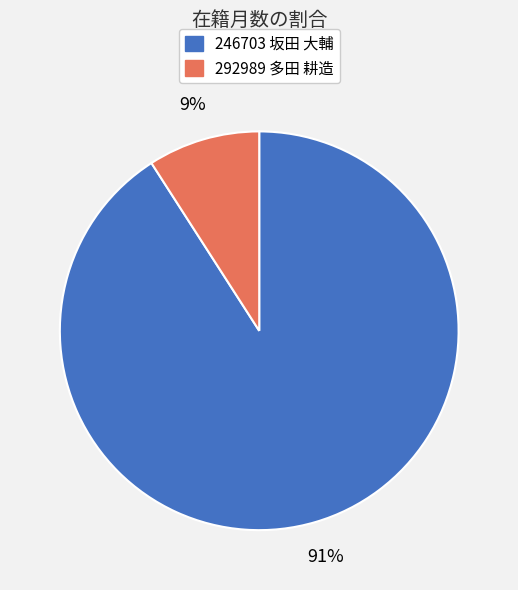

Count the number of slices in the pie.

2